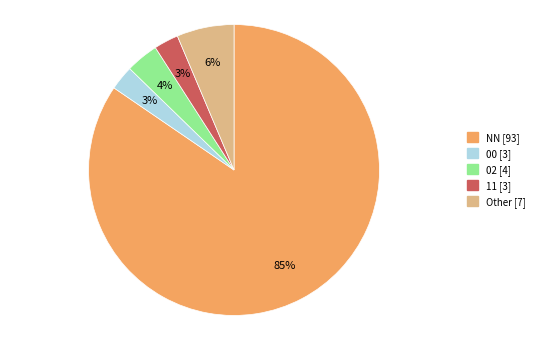

Is the sum of 02 and 11 greater than half?

No